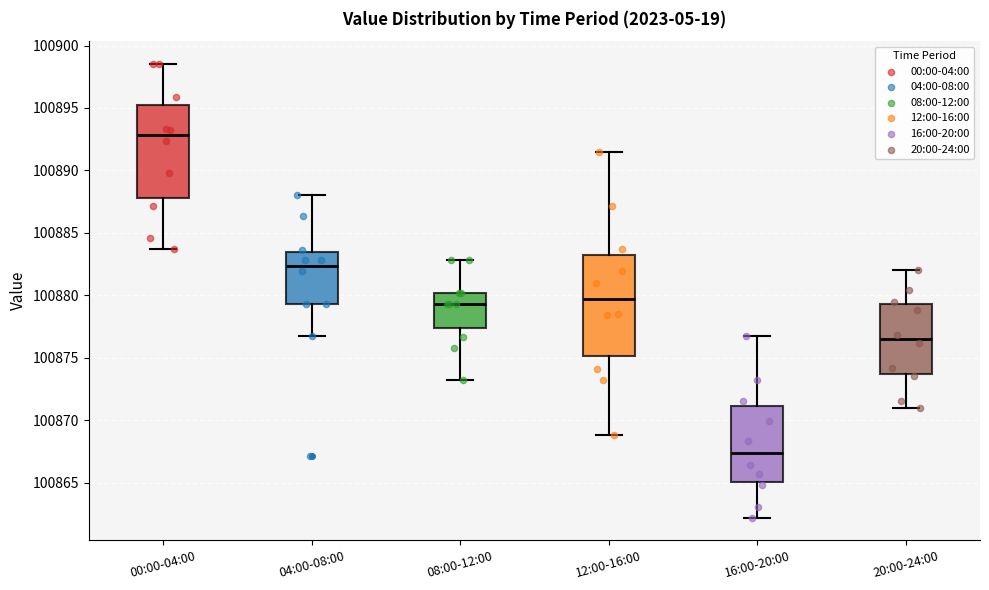

Reading left to right, read every box against the y-axis: the position of its median line, the range the box covers, and the ends of its whiskers. The values are not printed on the chart, so give them approximately, as read against the axis.

00:00-04:00: median 100893.0, box 100888.0 to 100895.0, whiskers 100883.5 to 100898.5
04:00-08:00: median 100882.5, box 100879.5 to 100883.5, whiskers 100876.5 to 100888.0
08:00-12:00: median 100879.5, box 100877.5 to 100880.0, whiskers 100873.0 to 100883.0
12:00-16:00: median 100879.5, box 100875.0 to 100883.5, whiskers 100869.0 to 100891.5
16:00-20:00: median 100867.5, box 100865.0 to 100871.0, whiskers 100862.0 to 100876.5
20:00-24:00: median 100876.5, box 100873.5 to 100879.5, whiskers 100871.0 to 100882.0